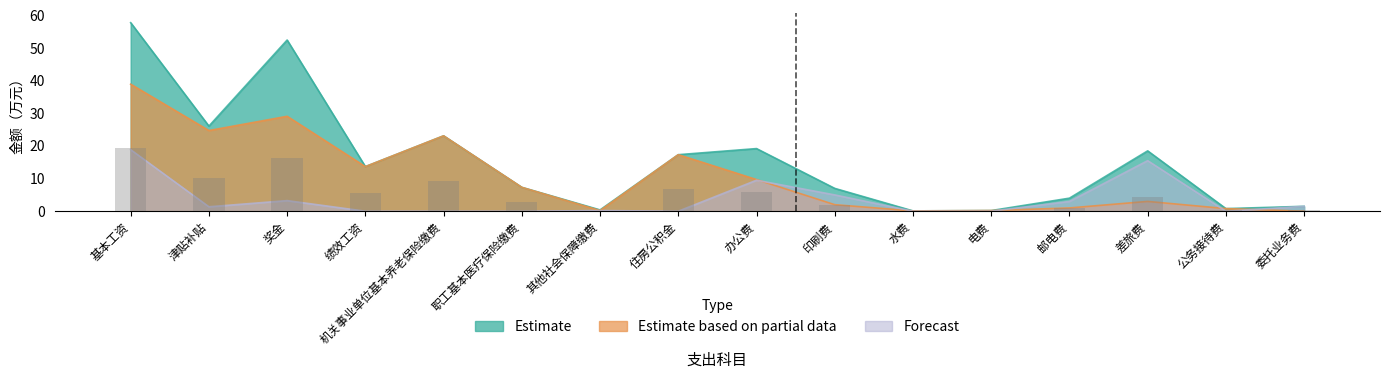

Read the Estimate value at 住房公积金.

17.3